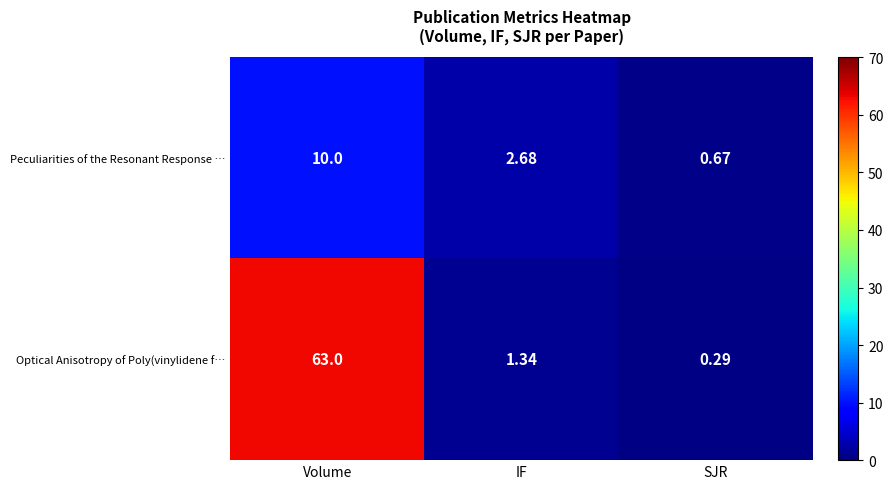

What is the greatest value displayed?

63.0